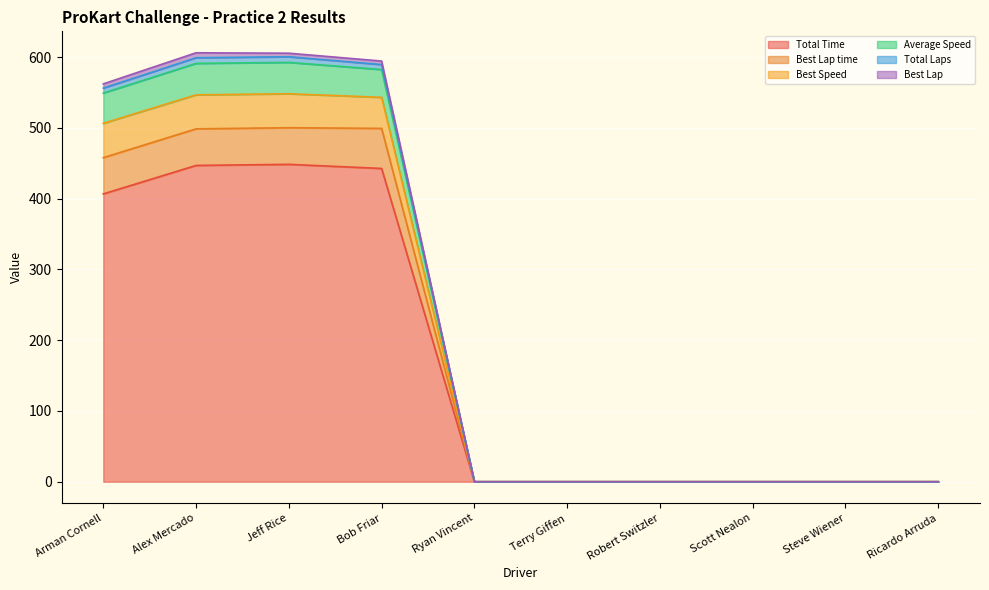

True or false: Total Time has a value of 310.5 at Jeff Rice.

False